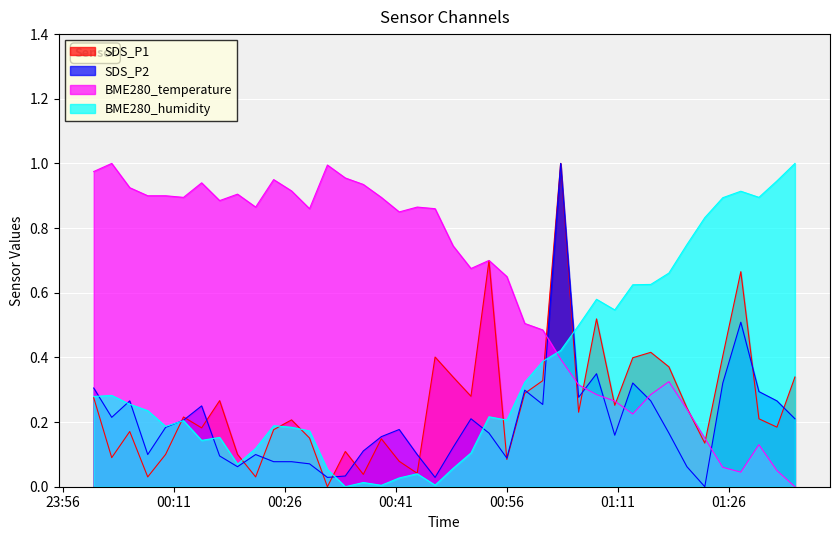

Is the value of BME280_temperature at 2022/02/19 00:56:02 greater than the value of SDS_P2 at 2022/02/19 01:15:29?

Yes